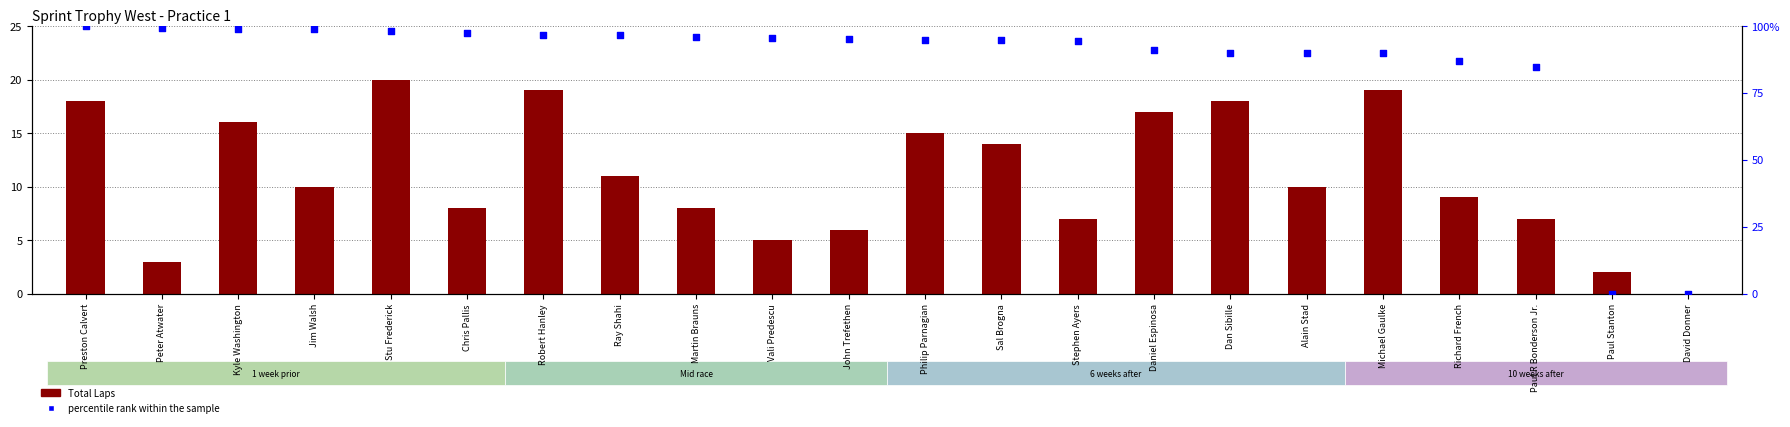

Which series contains the lowest Y value?

Total Laps